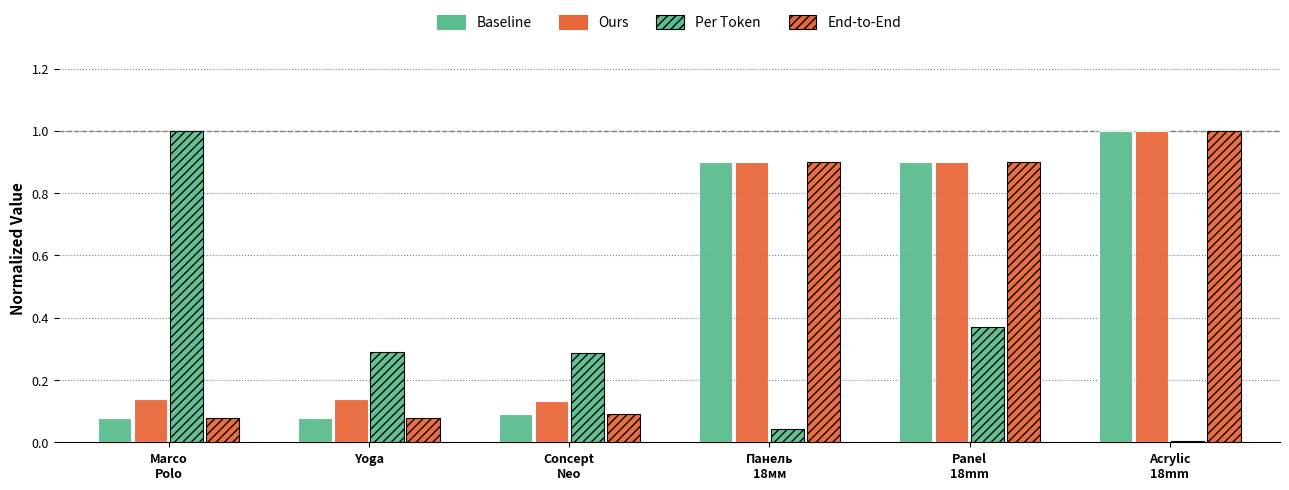

What is the spread (max minus min) of values at Panel
18mm?

0.5